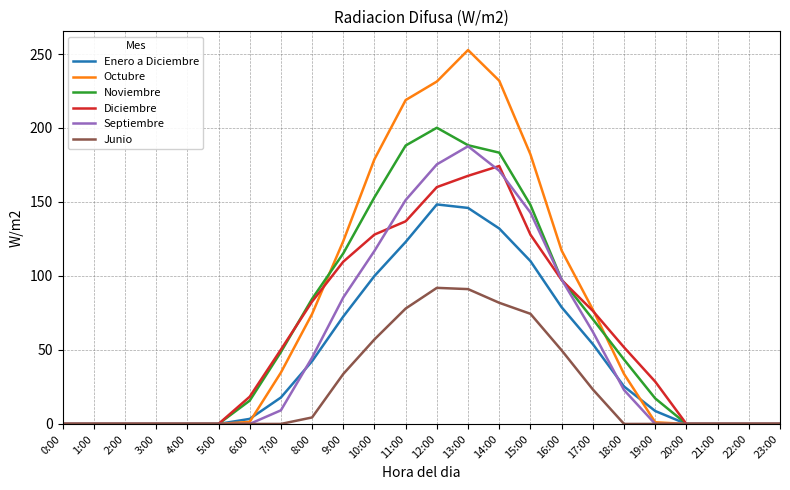

What is the greatest value displayed?

252.7